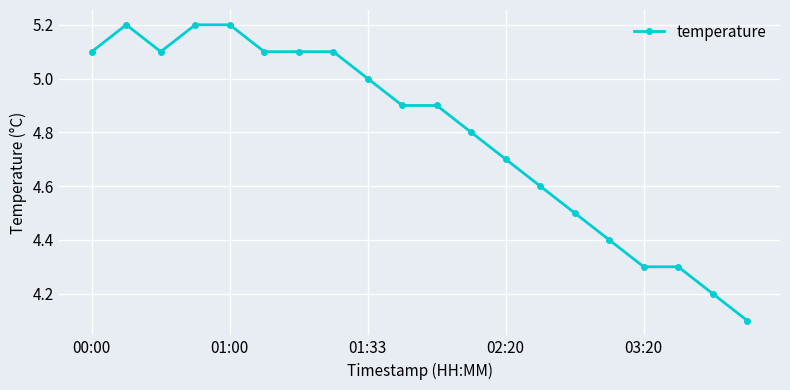

What is the smallest value displayed?

4.1